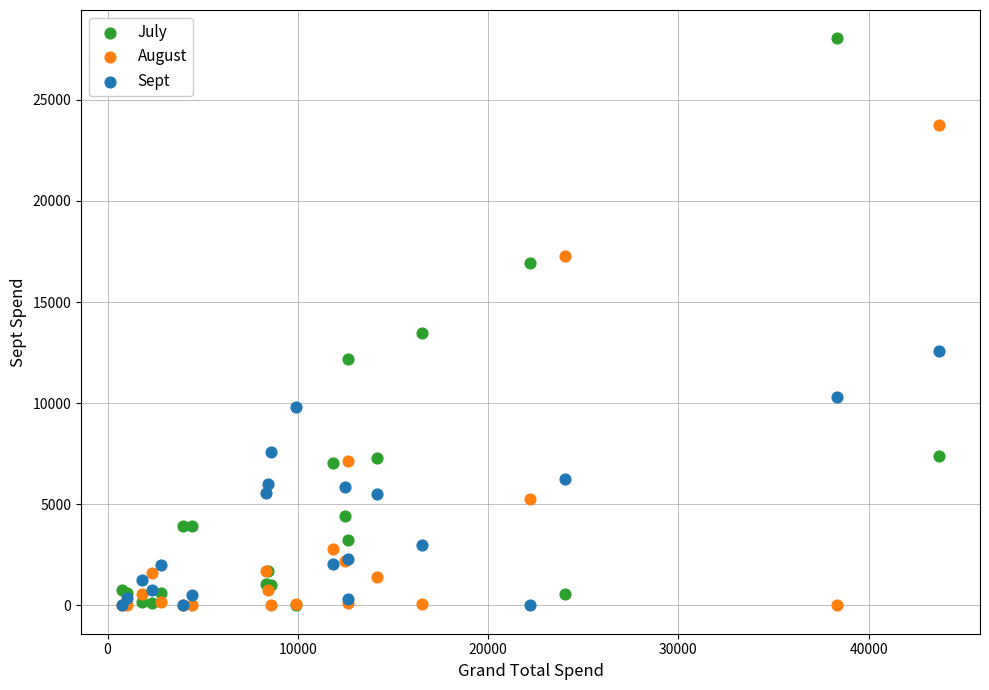

What are all the series names shown in the legend?

July, August, Sept